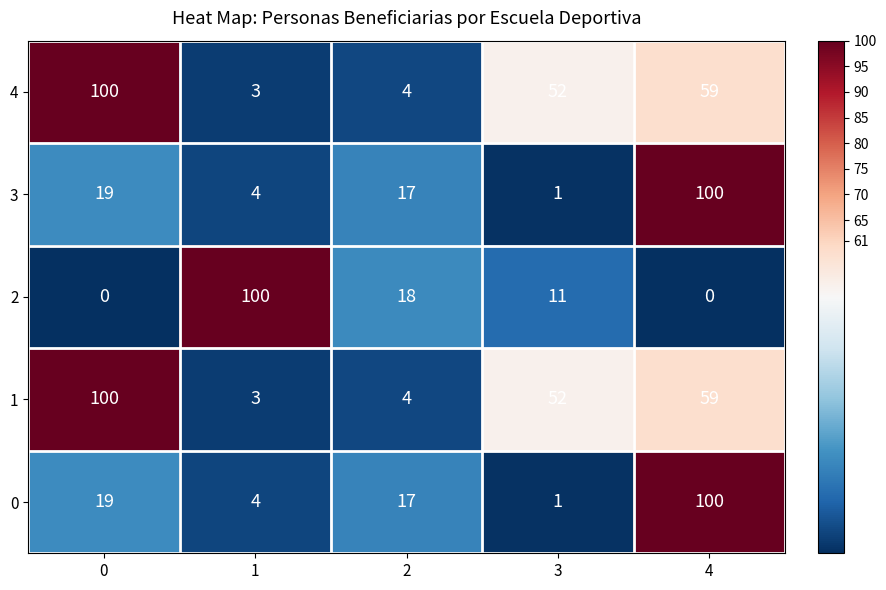

List the labels in order of 0 value, smallest first.

3, 1, 2, 0, 4